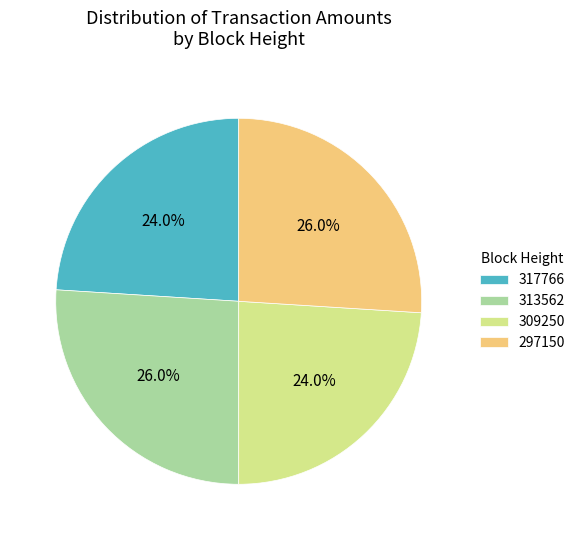

Count the number of slices in the pie.

4